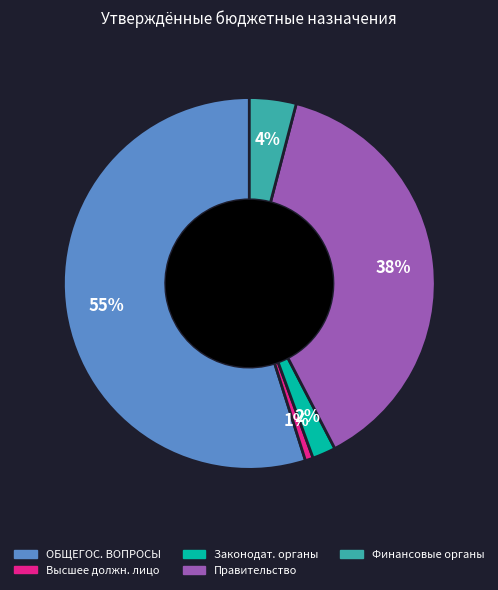

How many slices are in this pie chart?

5